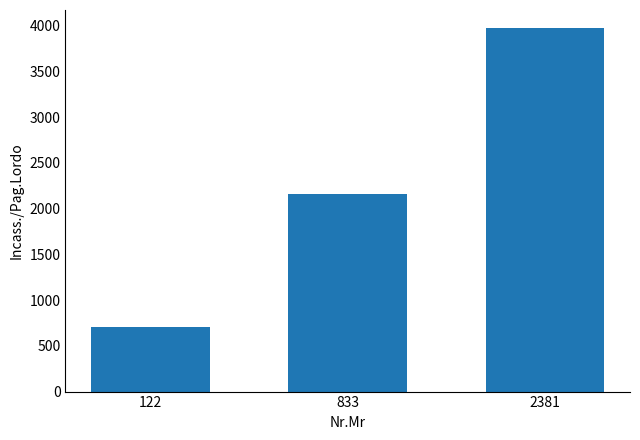

Count the number of data series in this chart.

1